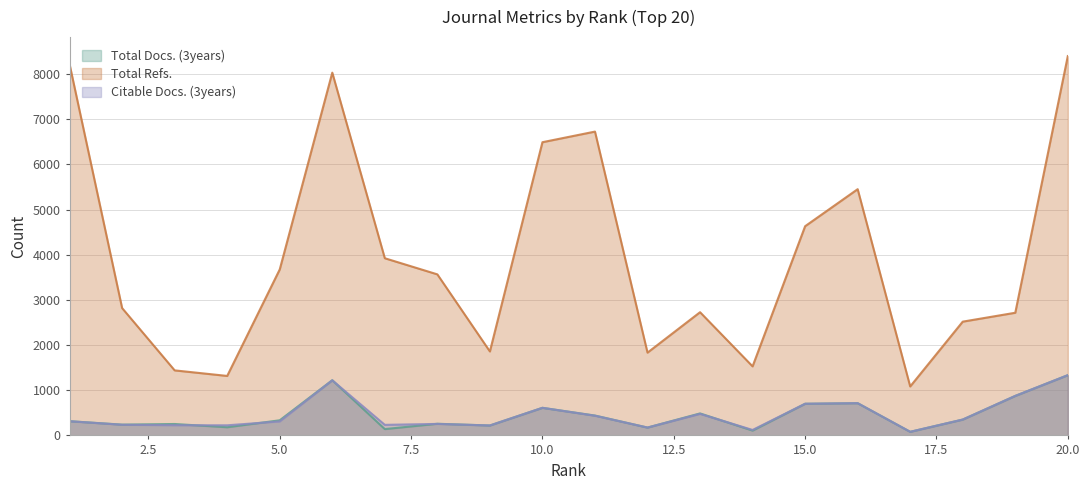

What is the smallest value displayed?

80